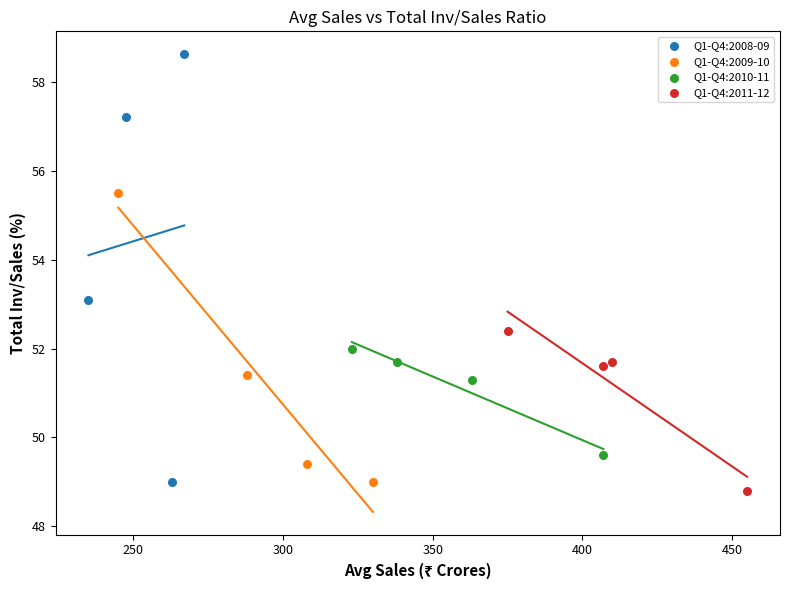

Which series has the largest Y range (max minus min)?

Q1-Q4:2008-09